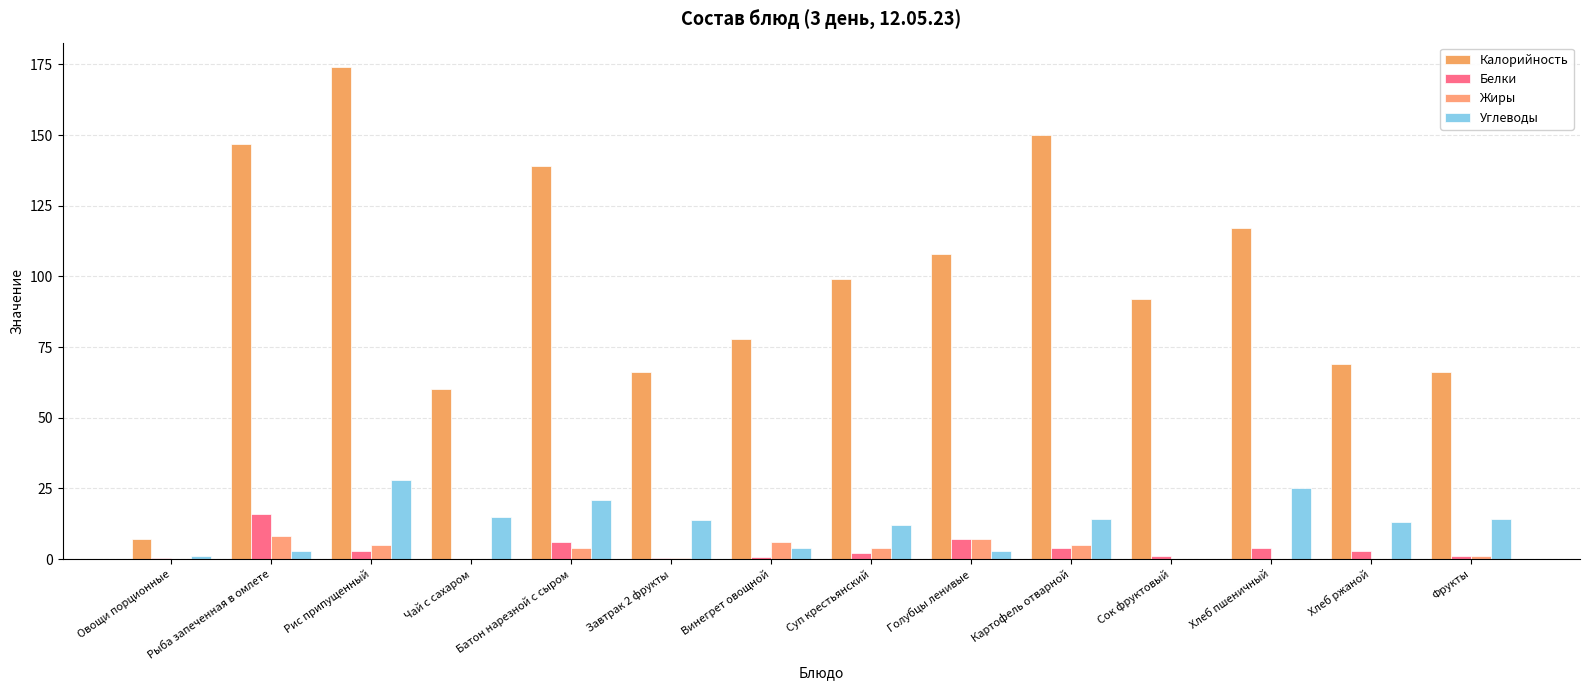

Is the value of Белки at Фрукты greater than the value of Жиры at Овощи порционные?

Yes